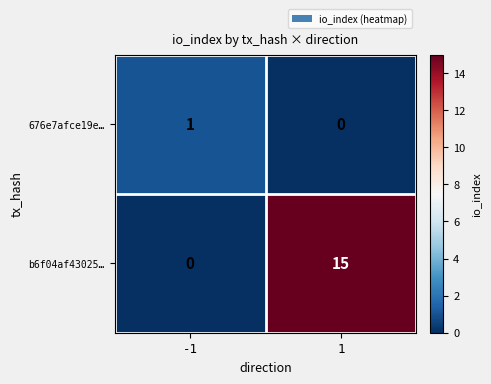

At which category does the chart reach its peak across all series?

1